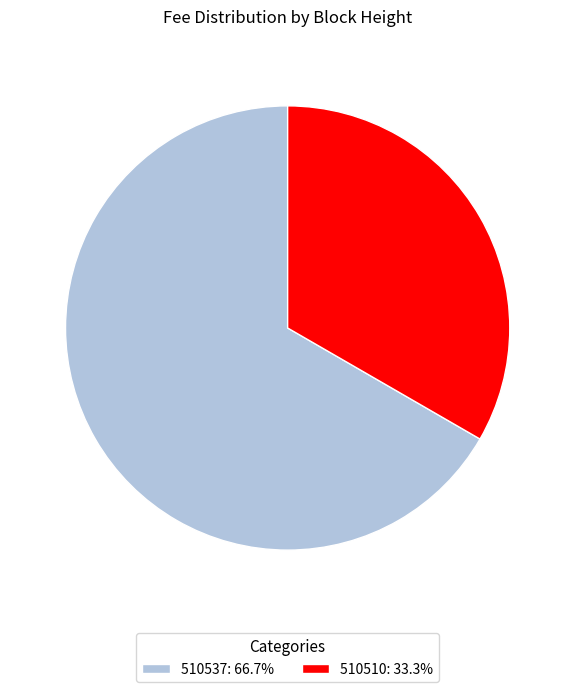

Do 510537: 66.7% and 510510: 33.3% together represent more than half of the pie?

Yes